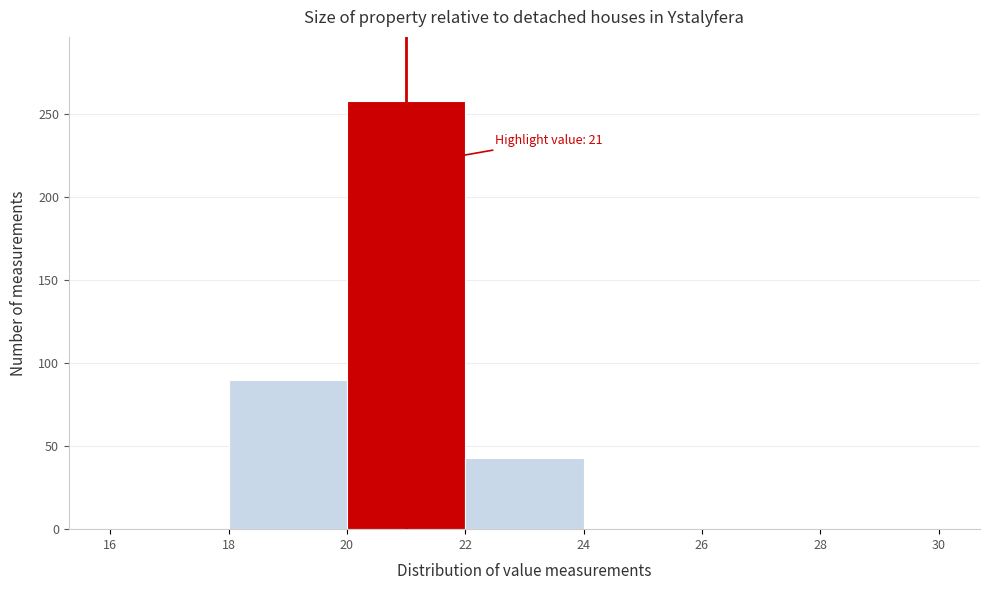

Over which range of the x-axis is the bar tallest?

20 to 22